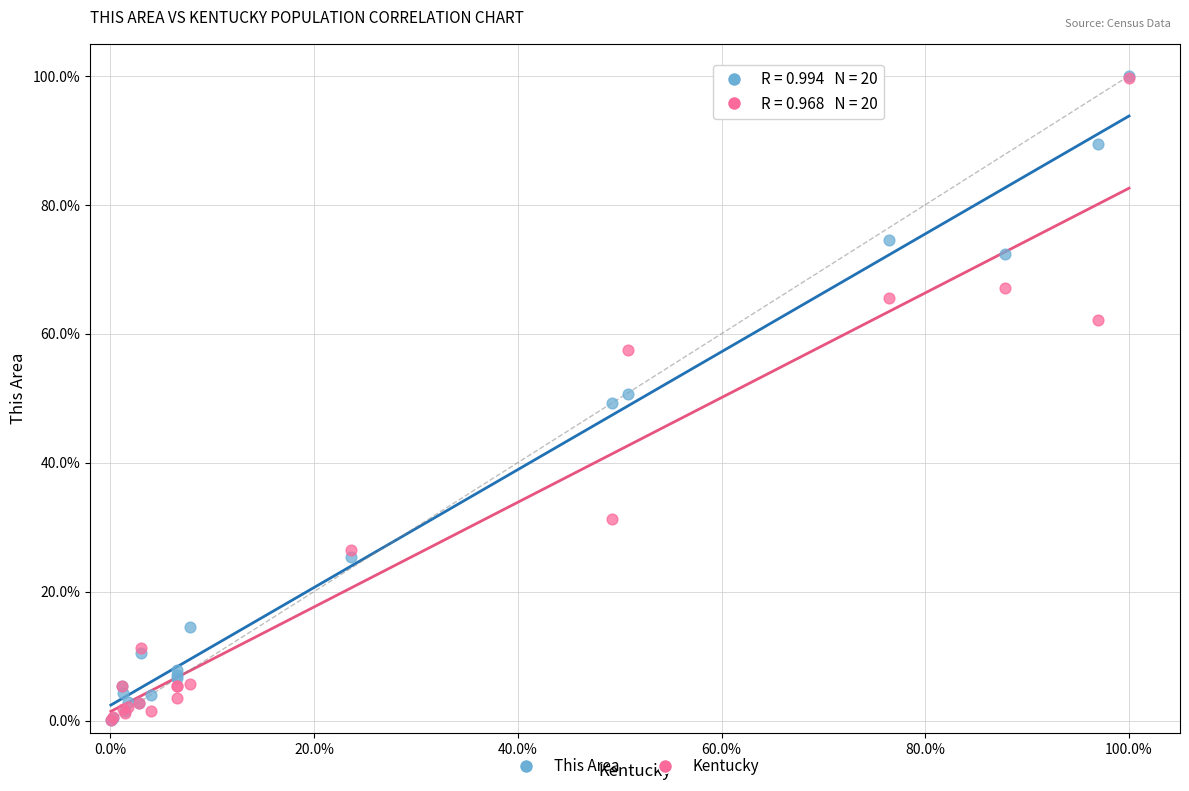

Which series has the largest Y range (max minus min)?

This Area